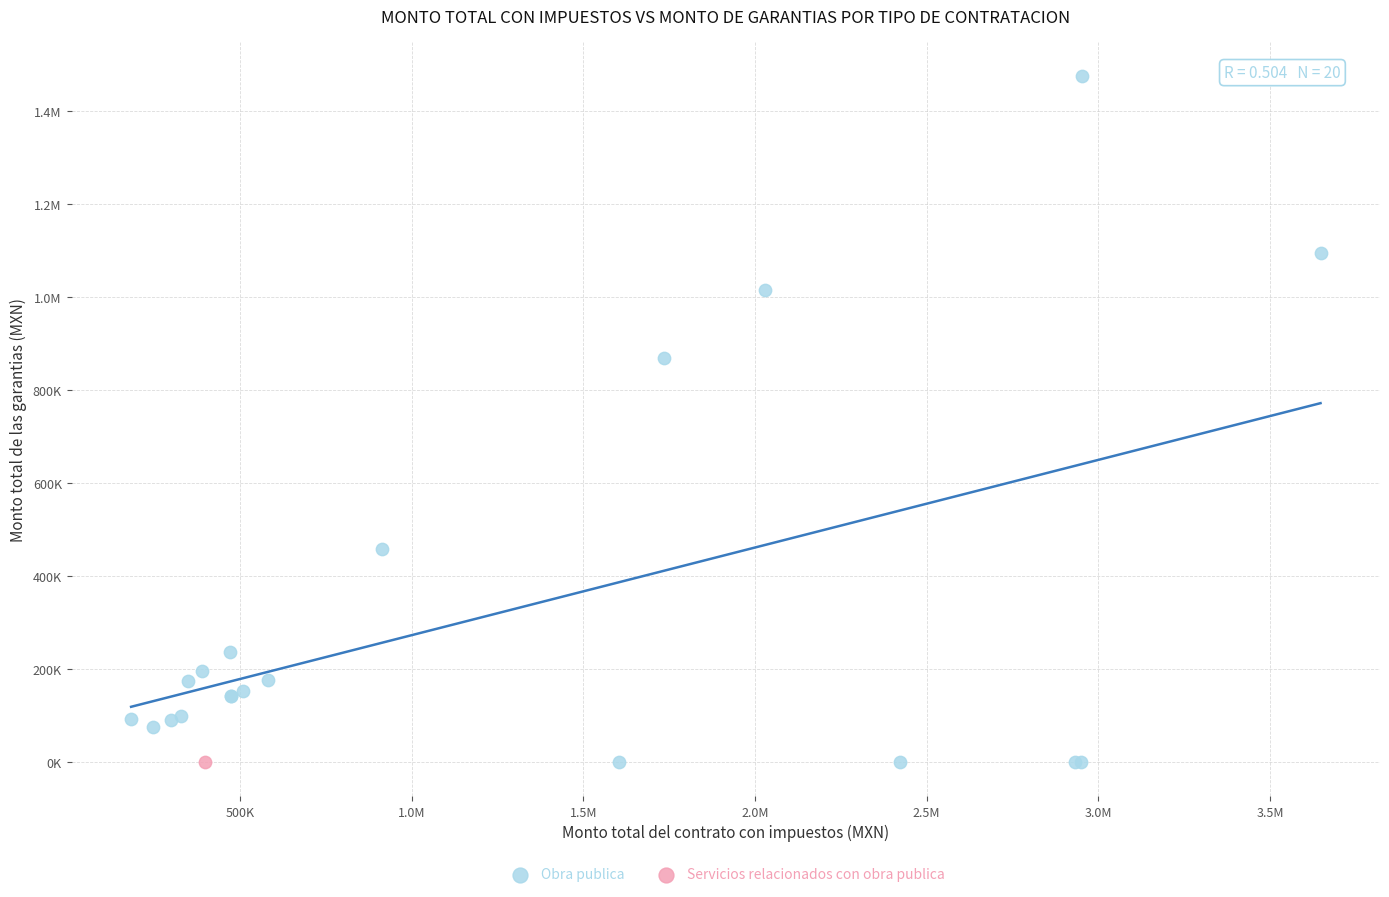

What are all the series names shown in the legend?

Obra publica, Servicios relacionados con obra publica